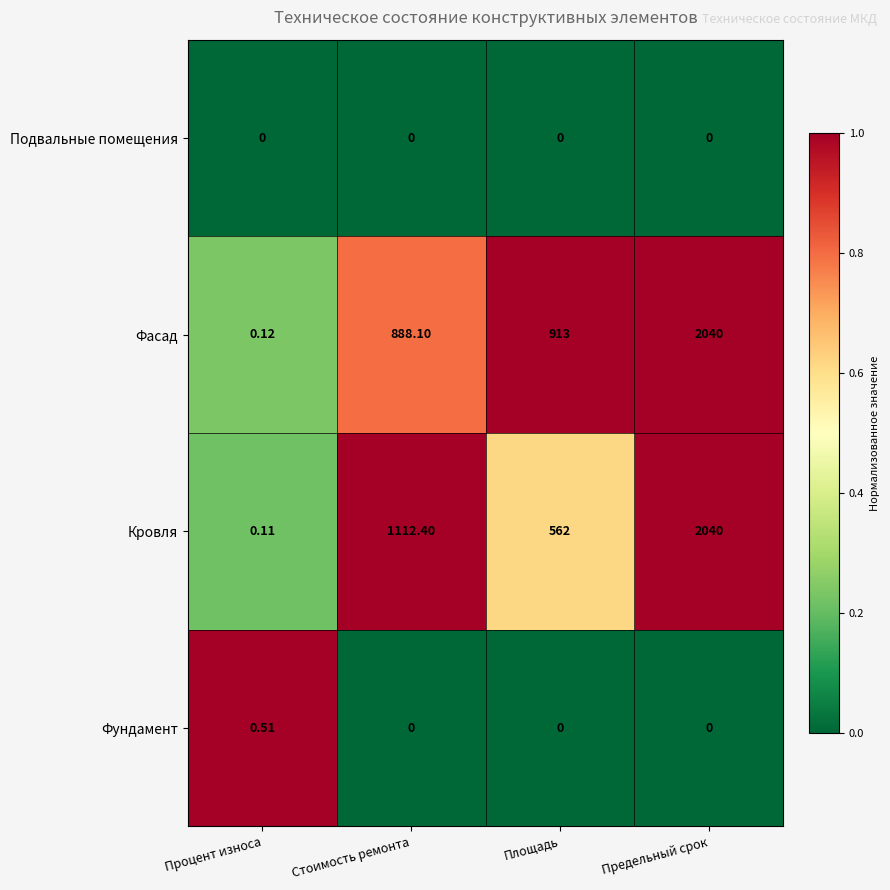

Which series has the widest spread of values?

Кровля